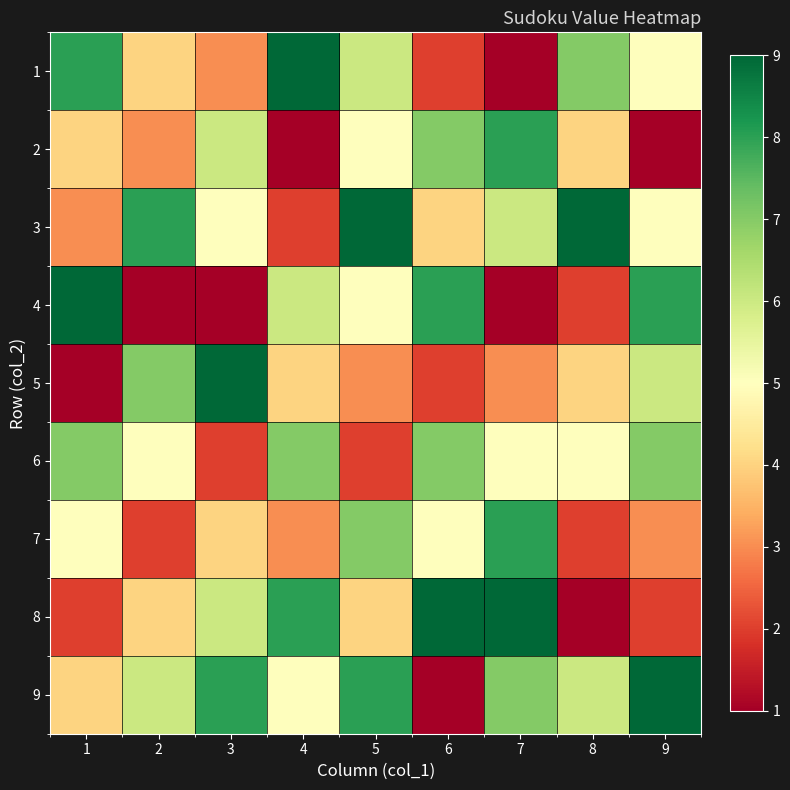

Count the number of categories in the chart.

9